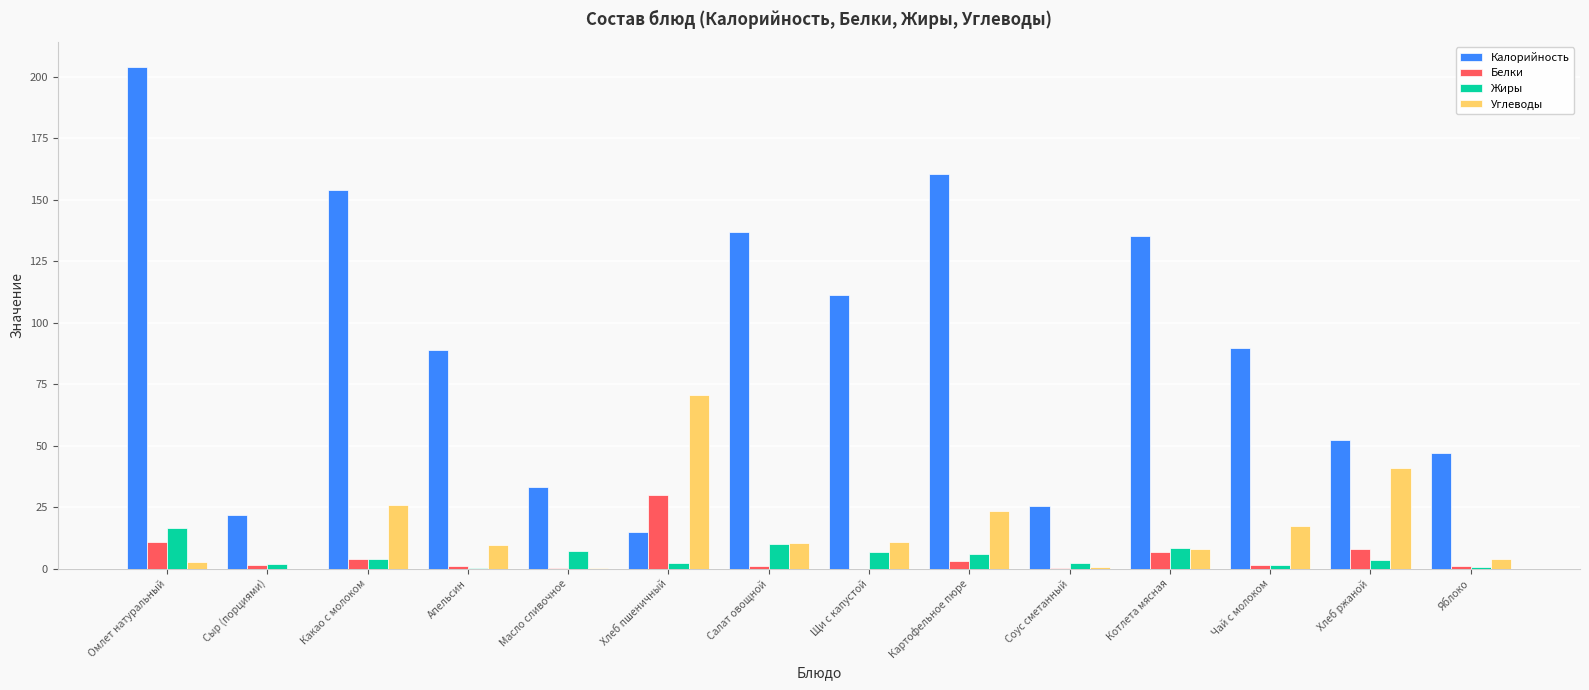

What is the greatest value displayed?

204.1